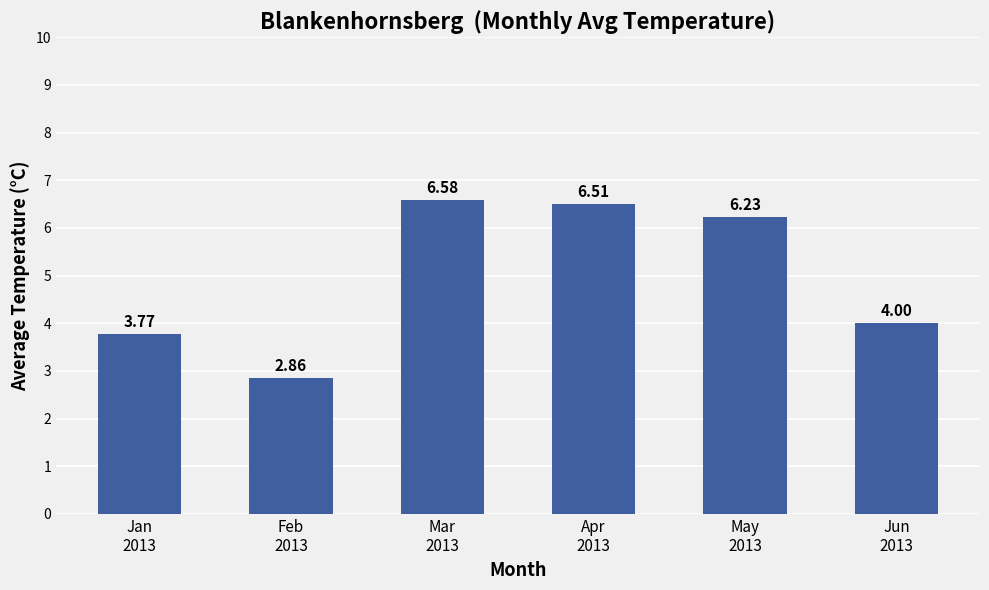

How many categories are shown in the chart?

6